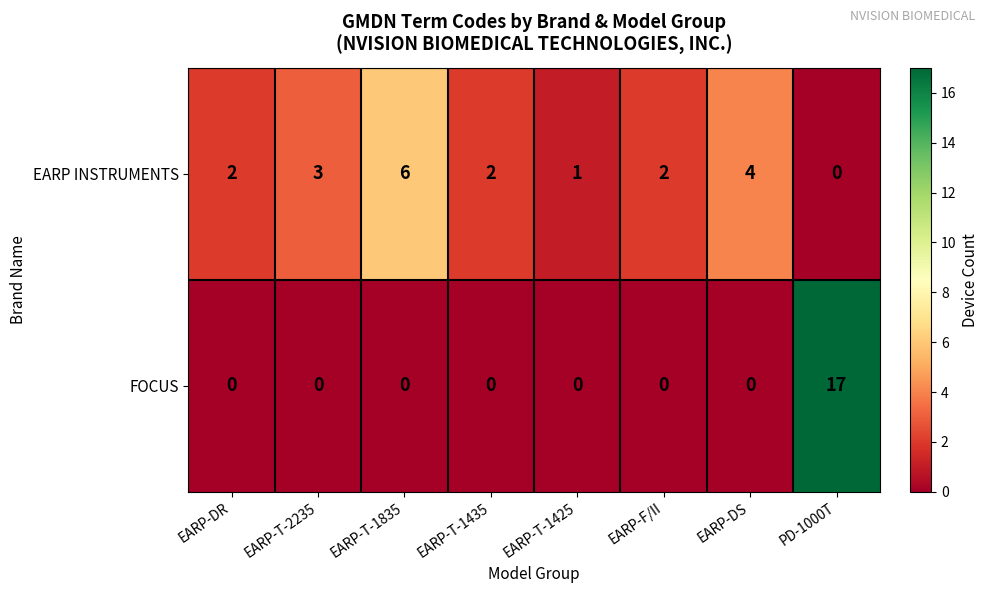

Rank the series by their maximum value, from lowest to highest.

EARP INSTRUMENTS, FOCUS